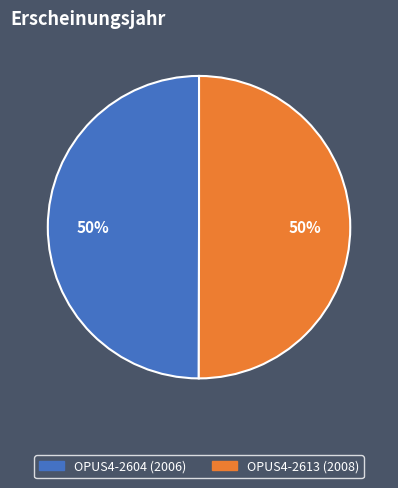

To the nearest percent, what is the average slice percentage?

50%